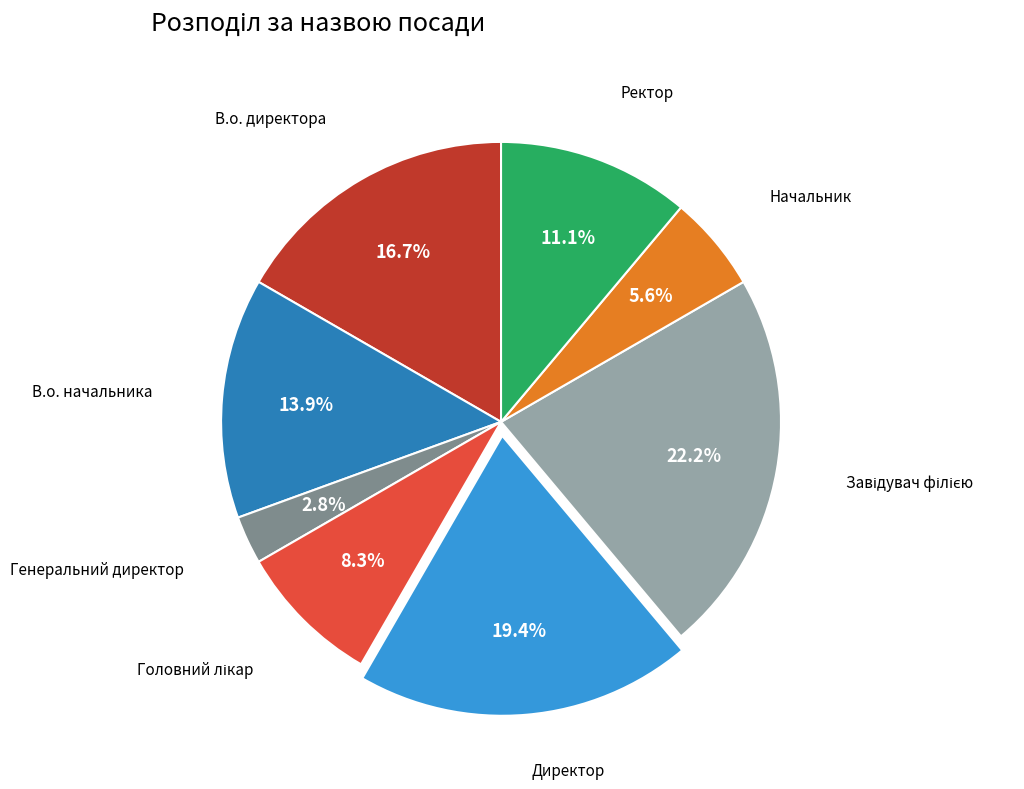

How much of the chart is everything except Ректор?

88.9%